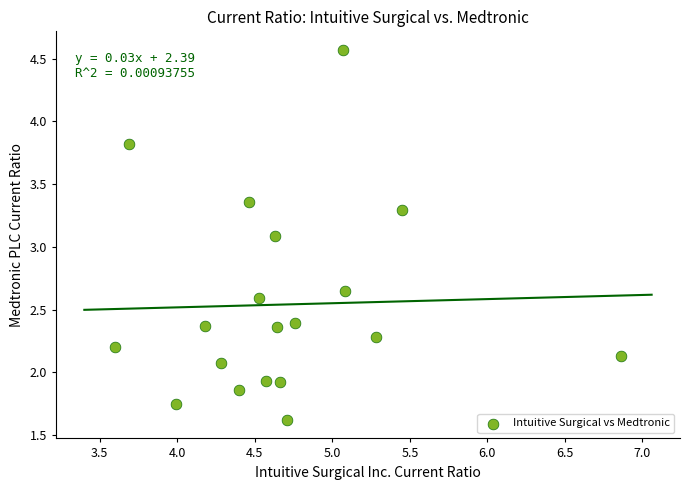

What Y value in the scatter plot is closest to 3?

3.1